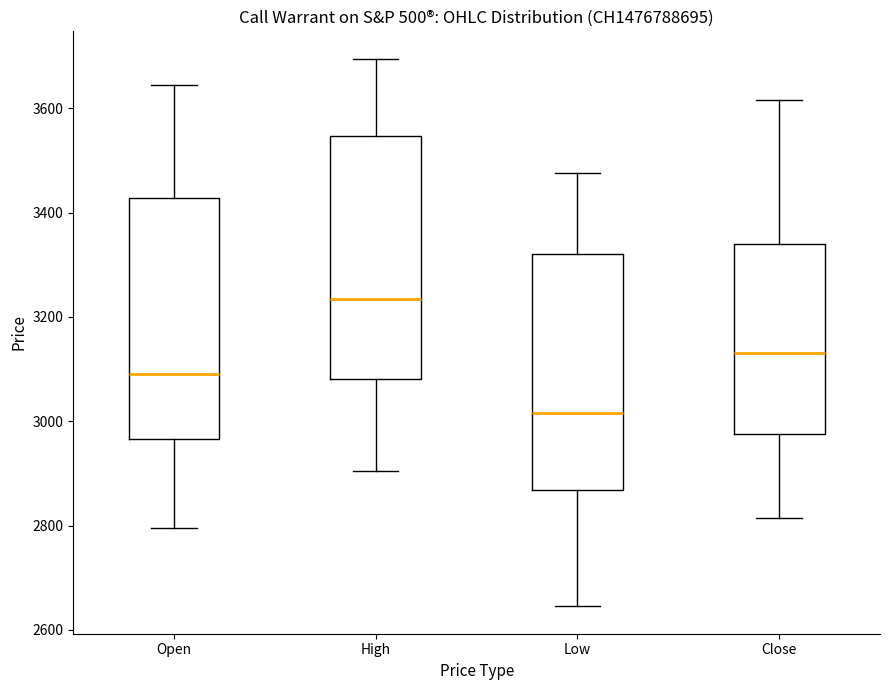

Which box's median line is the highest?

High